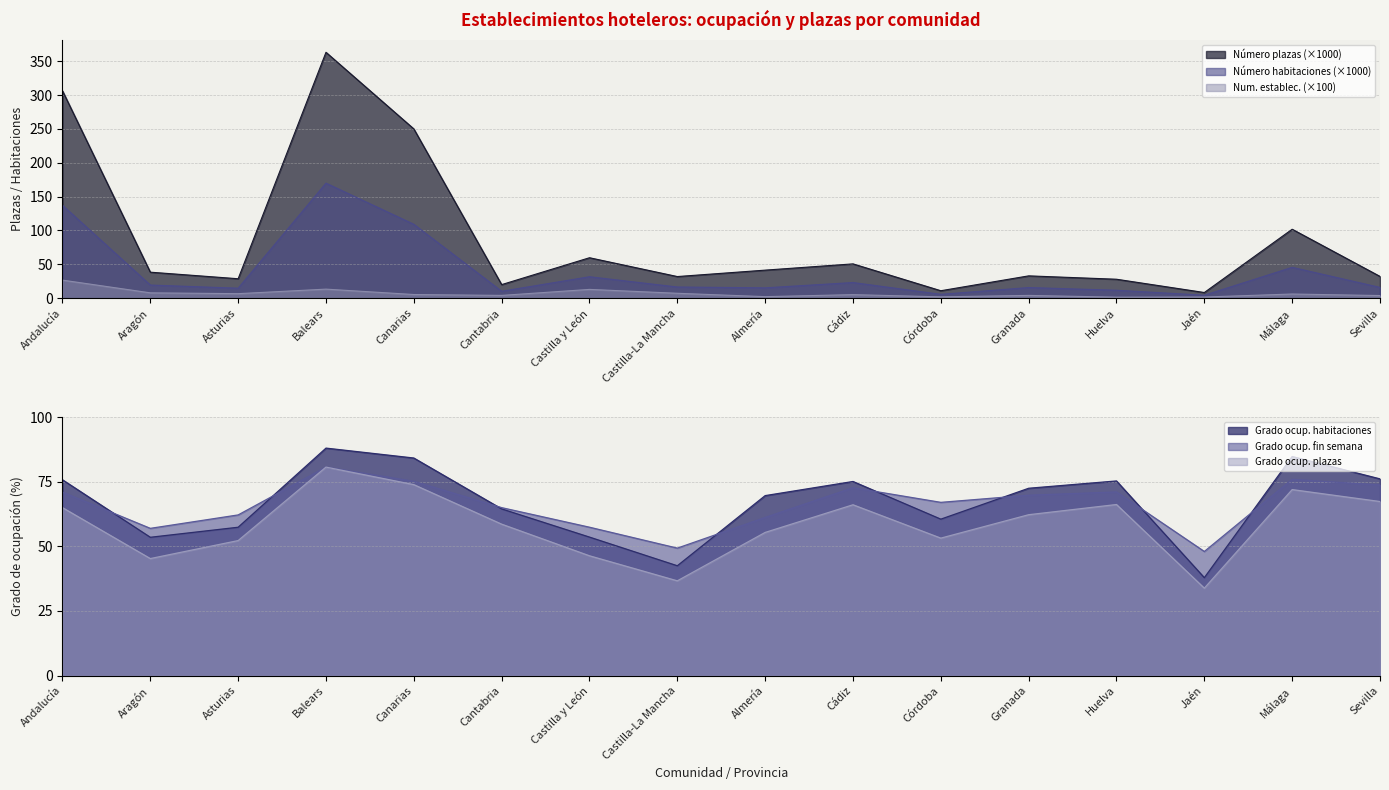

Which has a higher value, Málaga or Aragón?

Aragón